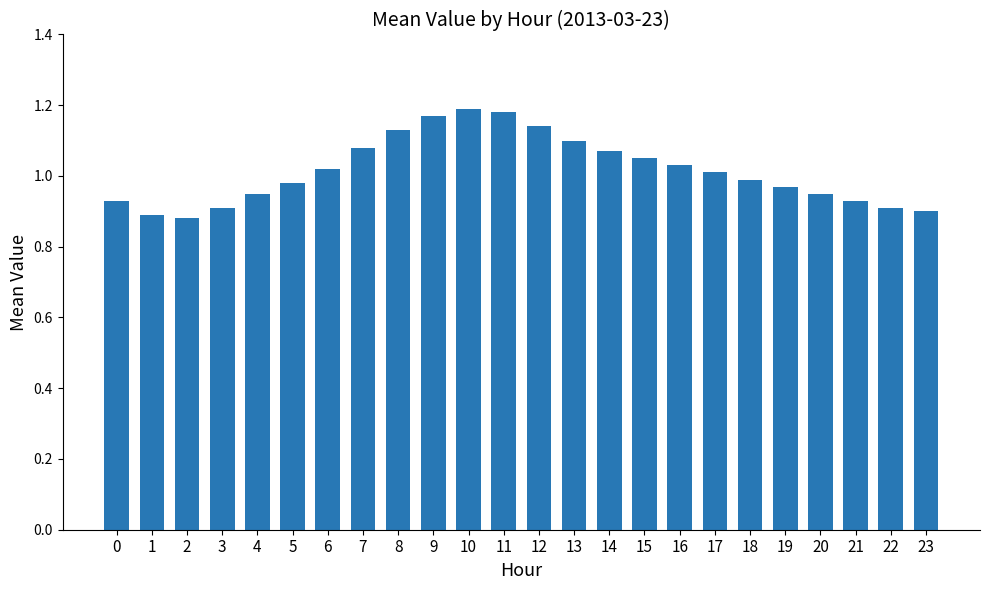

Is it true that the value at 11 is 1.2?

True